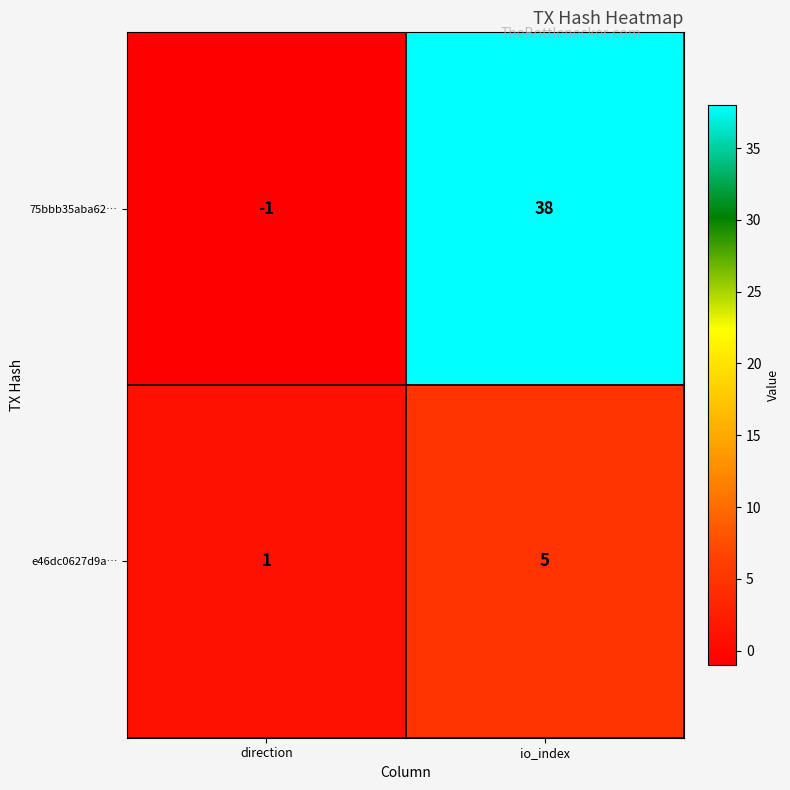

What is the difference between the highest and lowest values at io_index?

33